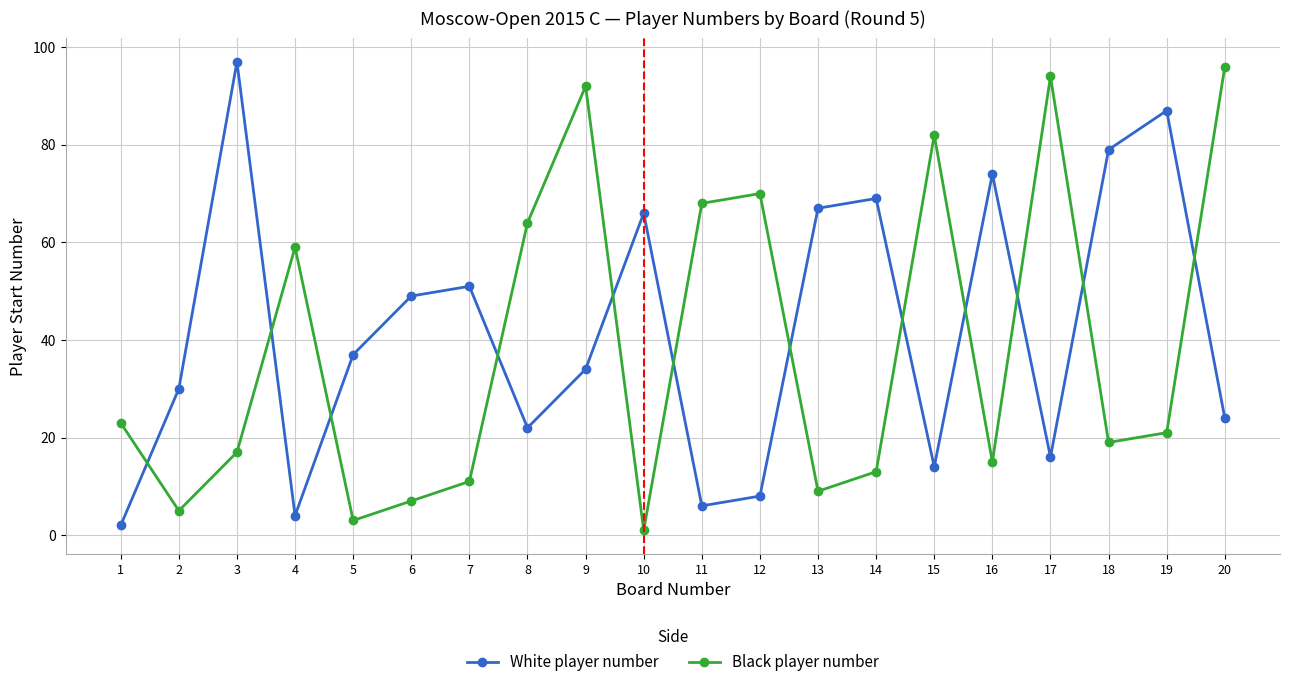

Reading left to right, transcribe all the data shown in this chart.

White player number: 1=2	2=30	3=97	4=4	5=37	6=49	7=51	8=22	9=34	10=66	11=6	12=8	13=67	14=69	15=14	16=74	17=16	18=79	19=87	20=24
Black player number: 1=23	2=5	3=17	4=59	5=3	6=7	7=11	8=64	9=92	10=1	11=68	12=70	13=9	14=13	15=82	16=15	17=94	18=19	19=21	20=96